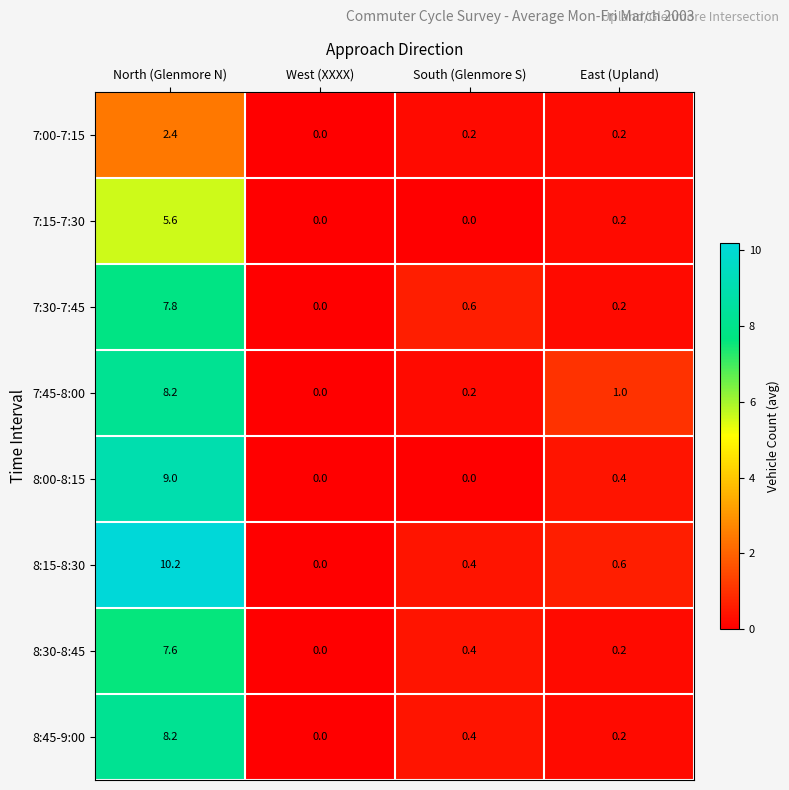

The value of 7:30-7:45 at South (Glenmore S) is 0.9. True or false?

False